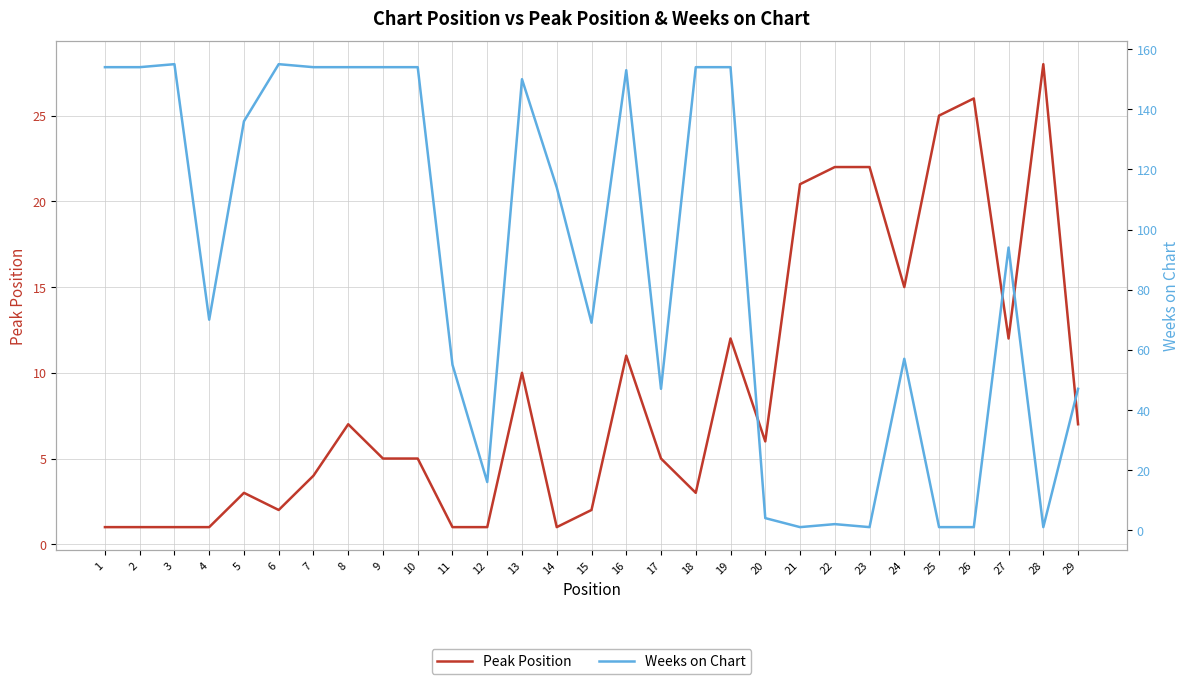

What is the value of the Peak Position point at the 25th from the left?

25